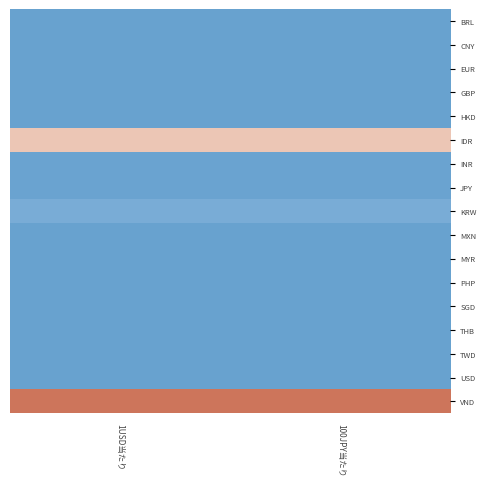

Reading right to left, what are all the values shown in this chart?

BRL: 100JPY当たり=-0.5	1USD当たり=-0.5
CNY: 100JPY当たり=-0.5	1USD当たり=-0.5
EUR: 100JPY当たり=-0.5	1USD当たり=-0.5
GBP: 100JPY当たり=-0.5	1USD当たり=-0.5
HKD: 100JPY当たり=-0.5	1USD当たり=-0.5
IDR: 100JPY当たり=0.1	1USD当たり=0.1
INR: 100JPY当たり=-0.5	1USD当たり=-0.5
JPY: 100JPY当たり=-0.5	1USD当たり=-0.5
KRW: 100JPY当たり=-0.4	1USD当たり=-0.4
MXN: 100JPY当たり=-0.5	1USD当たり=-0.5
MYR: 100JPY当たり=-0.5	1USD当たり=-0.5
PHP: 100JPY当たり=-0.5	1USD当たり=-0.5
SGD: 100JPY当たり=-0.5	1USD当たり=-0.5
THB: 100JPY当たり=-0.5	1USD当たり=-0.5
TWD: 100JPY当たり=-0.5	1USD当たり=-0.5
USD: 100JPY当たり=-0.5	1USD当たり=-0.5
VND: 100JPY当たり=0.5	1USD当たり=0.5